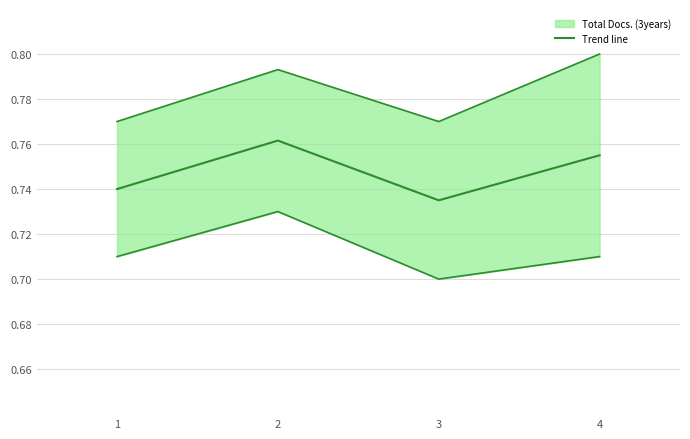

What is the difference between the highest and lowest values at 1?

0.1